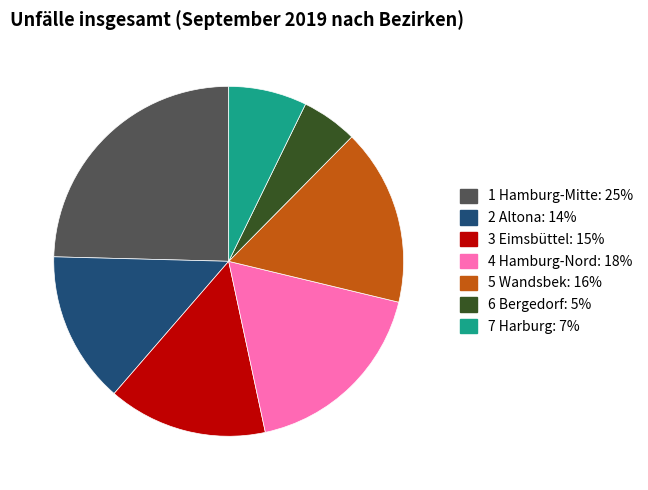

Rank the categories by value from lowest to highest.

6 Bergedorf, 7 Harburg, 2 Altona, 3 Eimsbüttel, 5 Wandsbek, 4 Hamburg-Nord, 1 Hamburg-Mitte